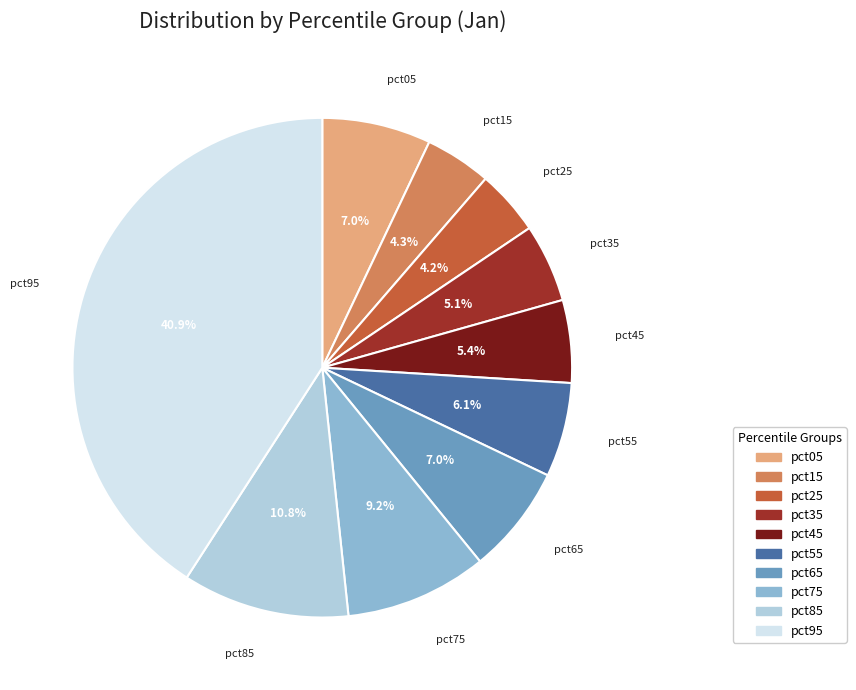

What percentage is the pct45 slice, to the nearest percent?

5%